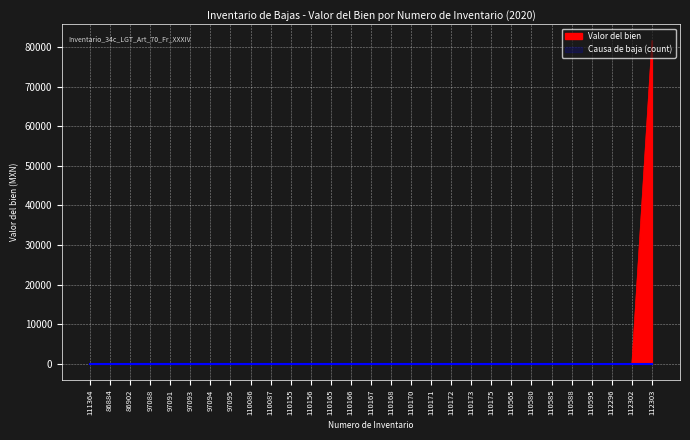

The chart shows a value of 0.2 at 110588. True or false?

False